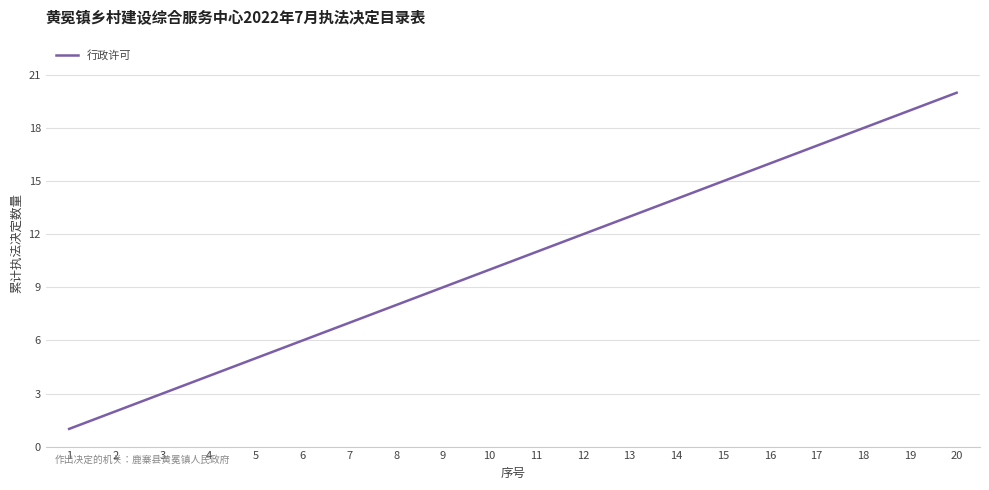

What is the change in value from 8 to 17?

+9